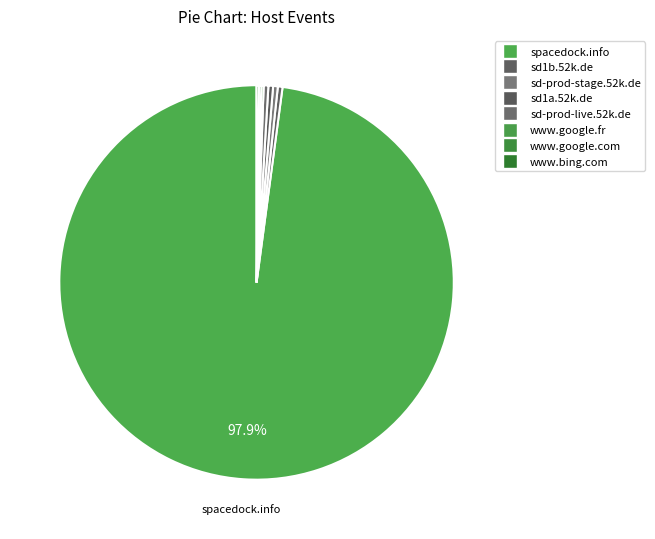

Count the number of slices in the pie.

8